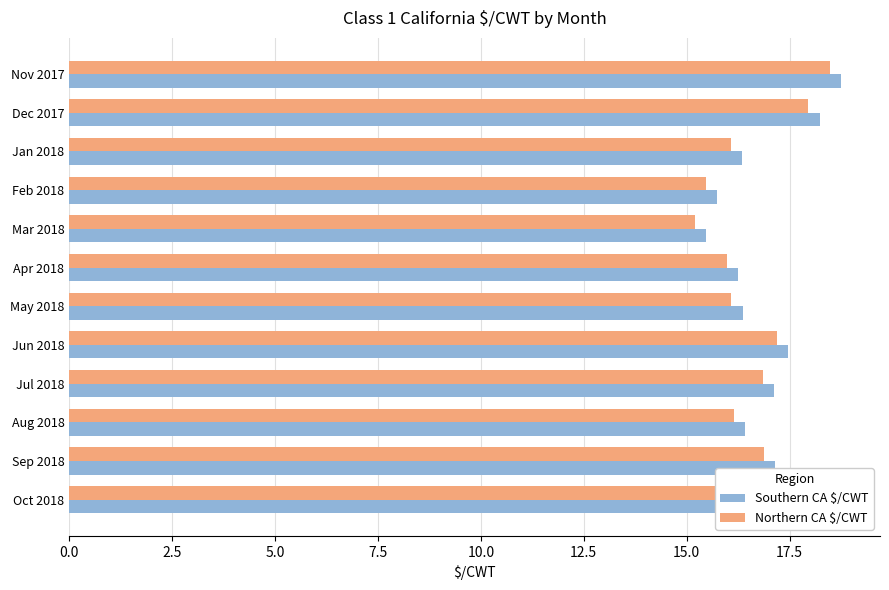

Rank the series by their average value, from highest to lowest.

Southern CA $/CWT, Northern CA $/CWT